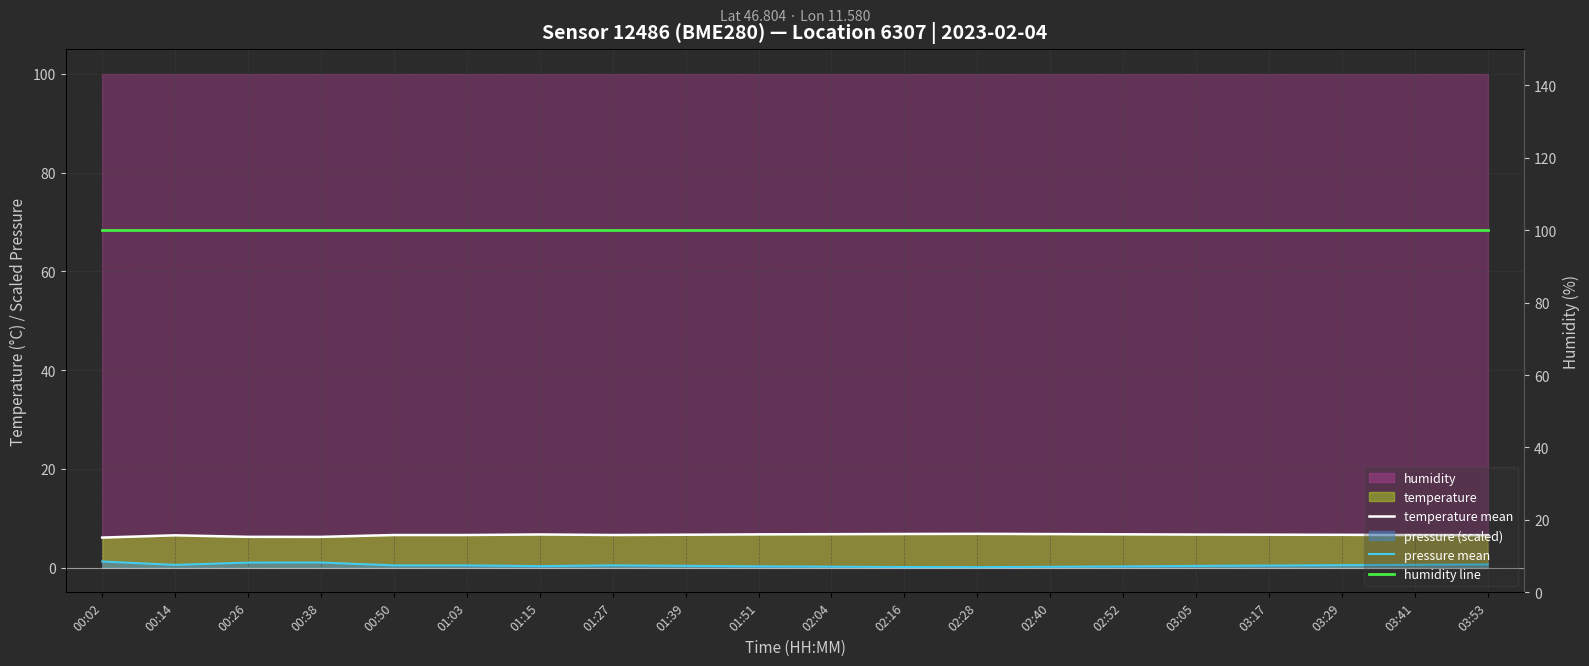

What is the sum of all humidity line values?

2000.0